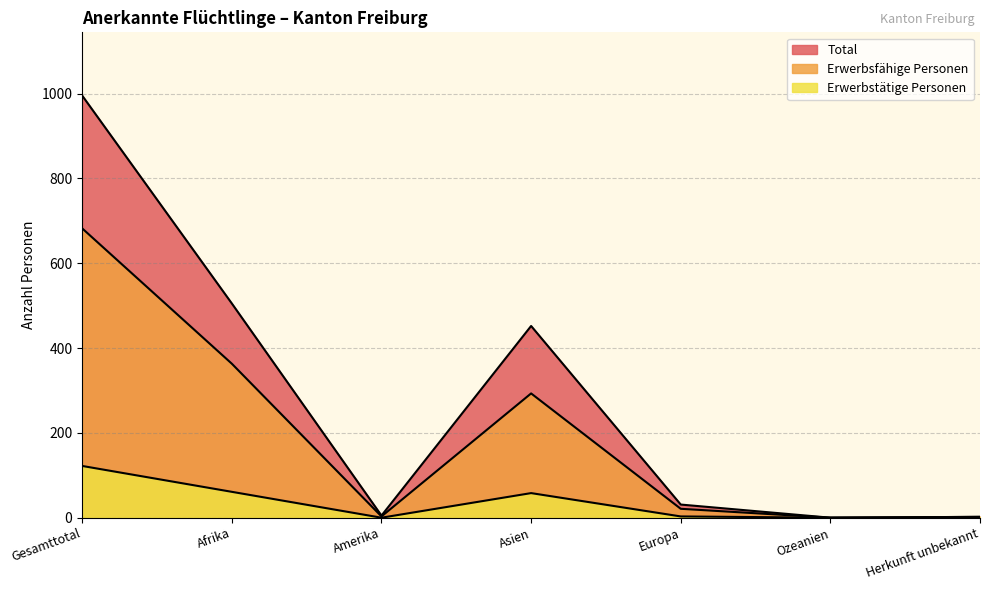

What is the maximum value shown in the chart?

995